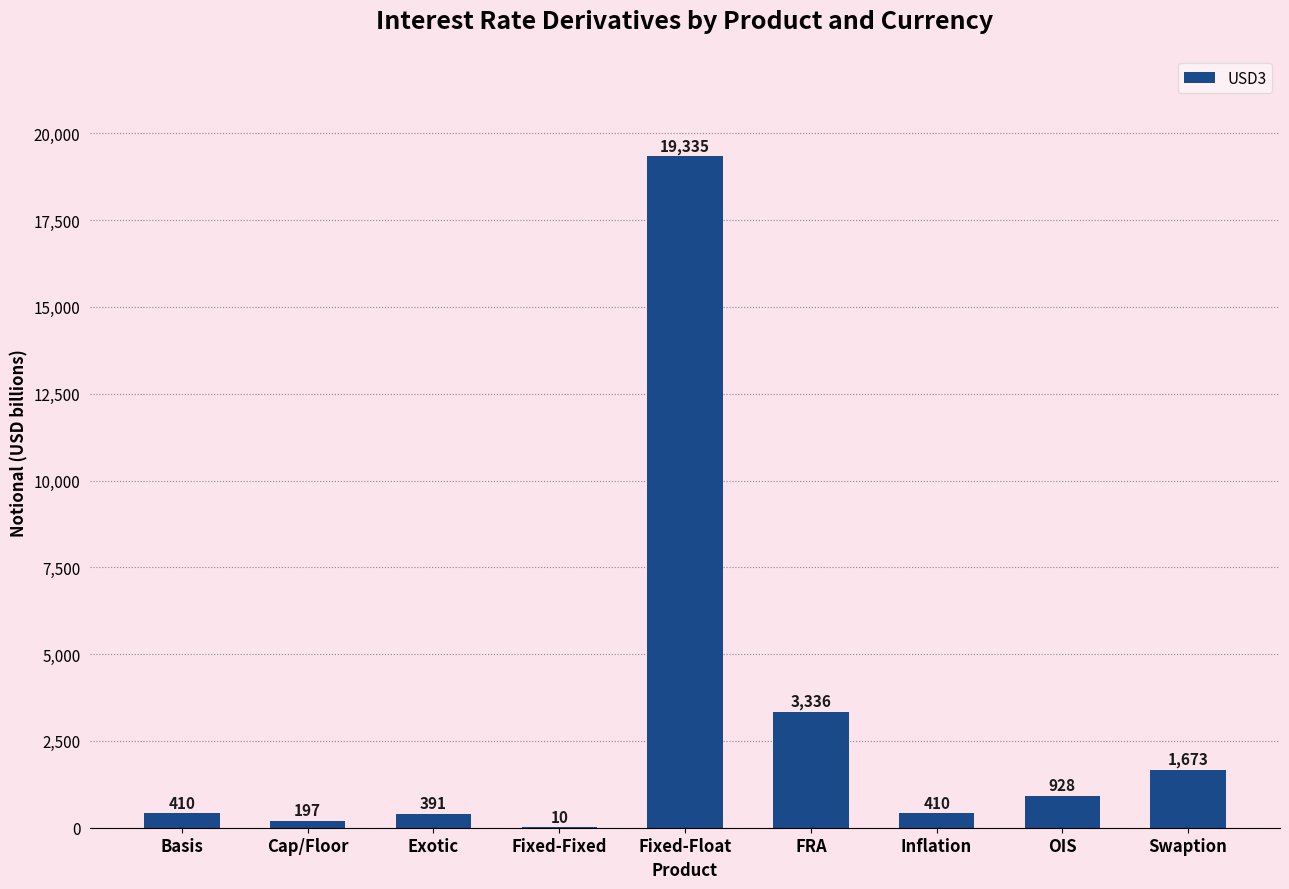

What is the sum of all values?

26690